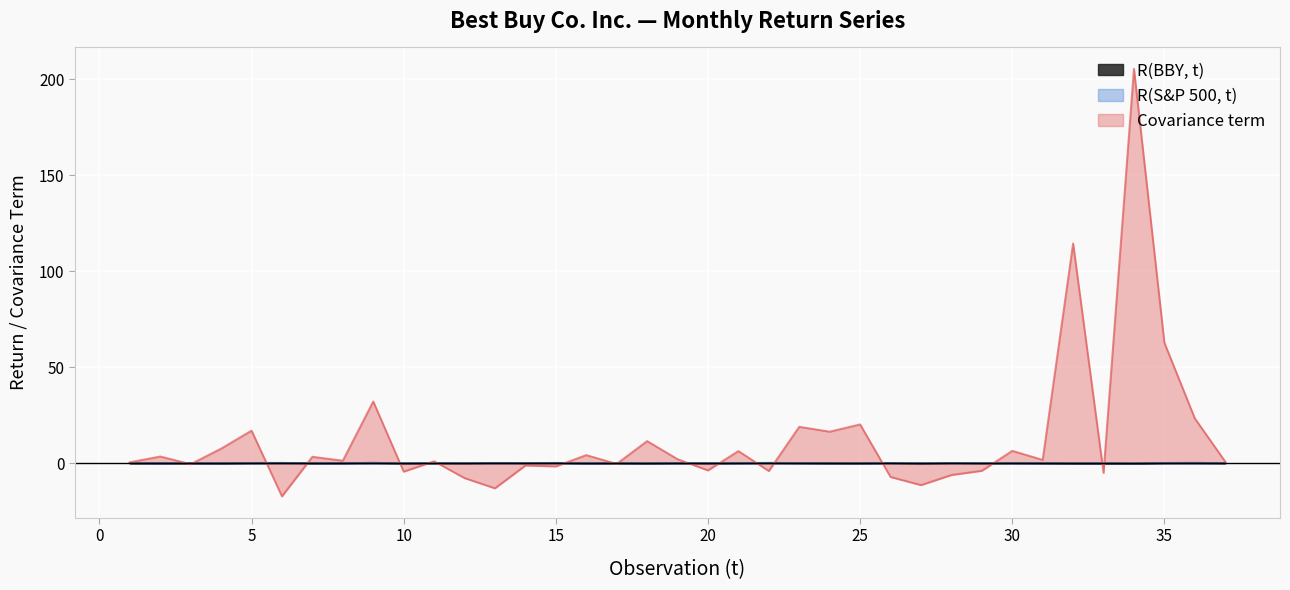

What is the highest value of the R(S&P 500, t) series?

0.1